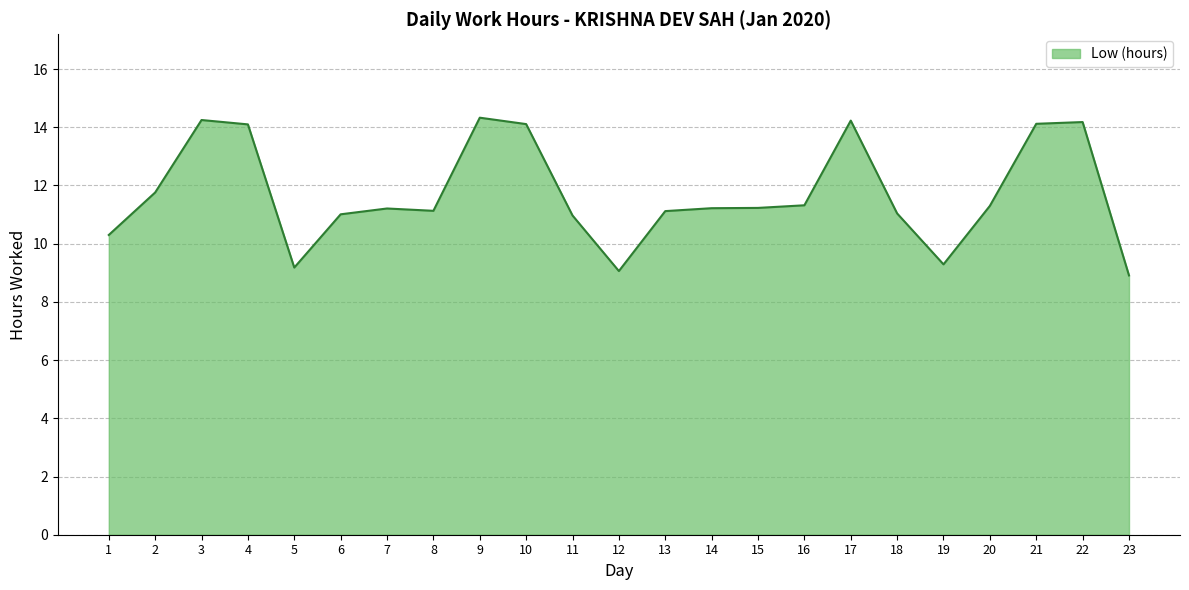

At which category does the data reach its first local valley?

5